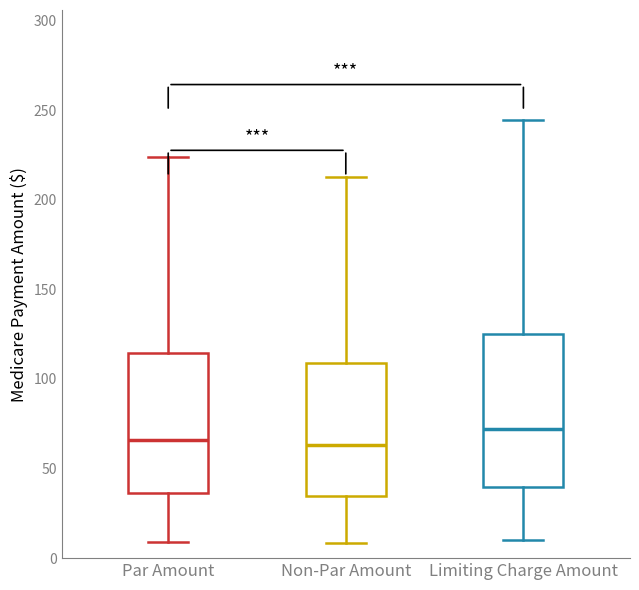

Where is the lower edge of the box for Limiting Charge Amount on the y-axis? The values are not printed on the chart, so give them approximately, as read against the axis.

40